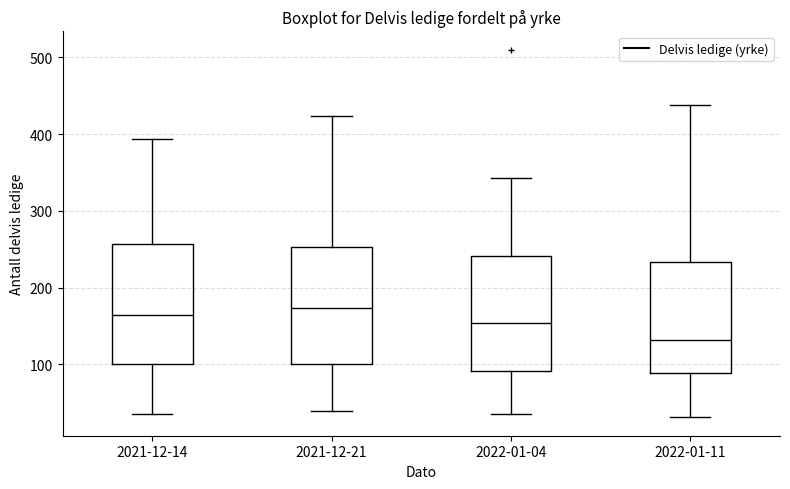

Reading left to right, transcribe this box plot: for each box, give where its median line is, the range the box spans, and where its two whiskers end, as read against the y-axis. The values are not printed on the chart, so give them approximately, as read against the axis.

2021-12-14: median 160, box 100 to 260, whiskers 40 to 390
2021-12-21: median 170, box 100 to 250, whiskers 40 to 420
2022-01-04: median 150, box 90 to 240, whiskers 40 to 340
2022-01-11: median 130, box 90 to 230, whiskers 30 to 440